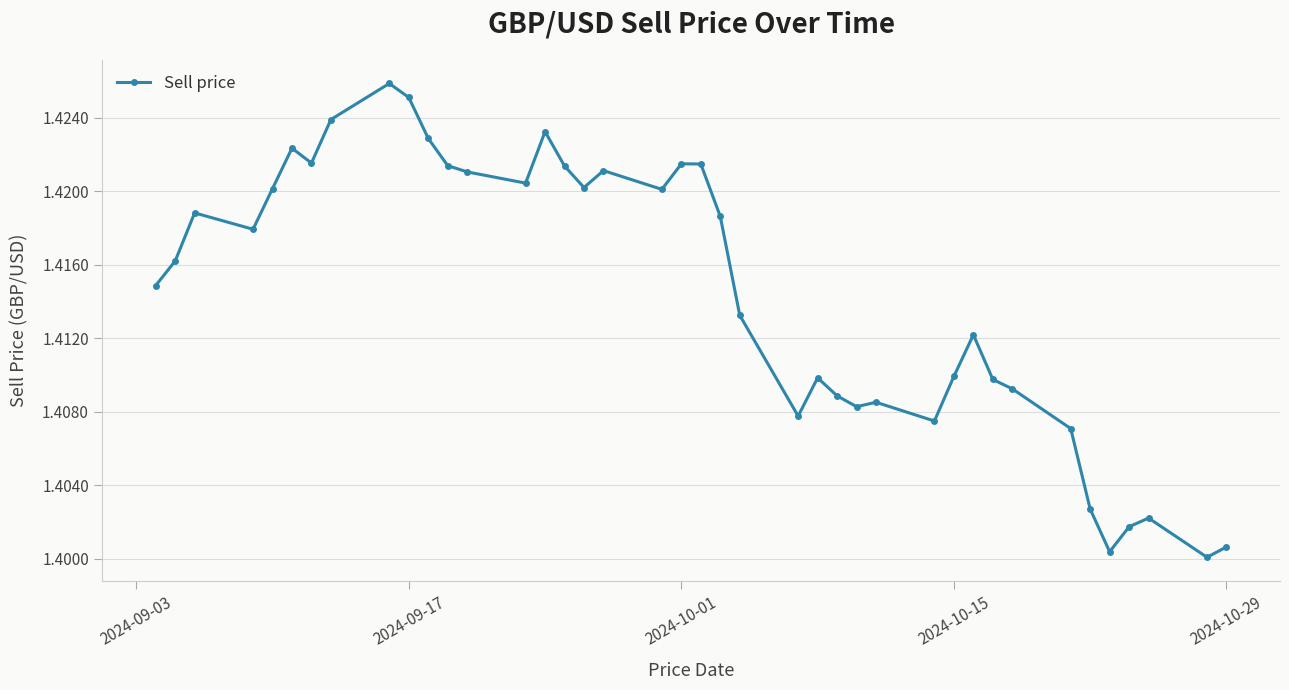

How many values are between 1 and 2?

40